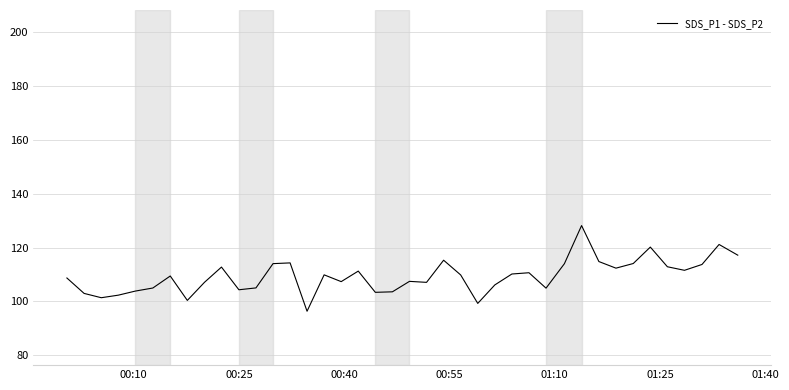

What is the maximum value shown in the chart?

128.2